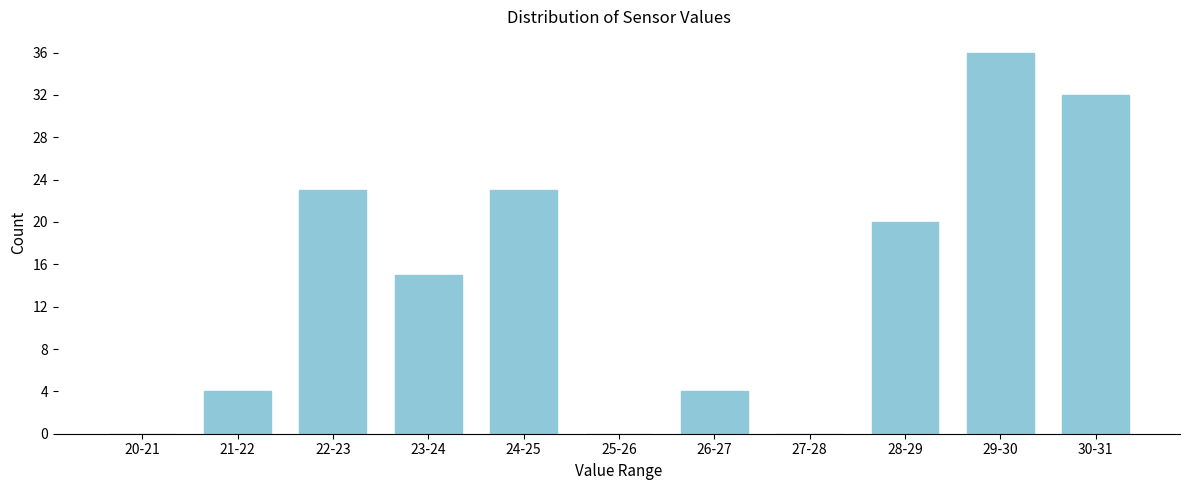

Reading left to right, transcribe all the data shown in this chart.

20-21=0	21-22=4	22-23=23	23-24=15	24-25=23	25-26=0	26-27=4	27-28=0	28-29=20	29-30=36	30-31=32